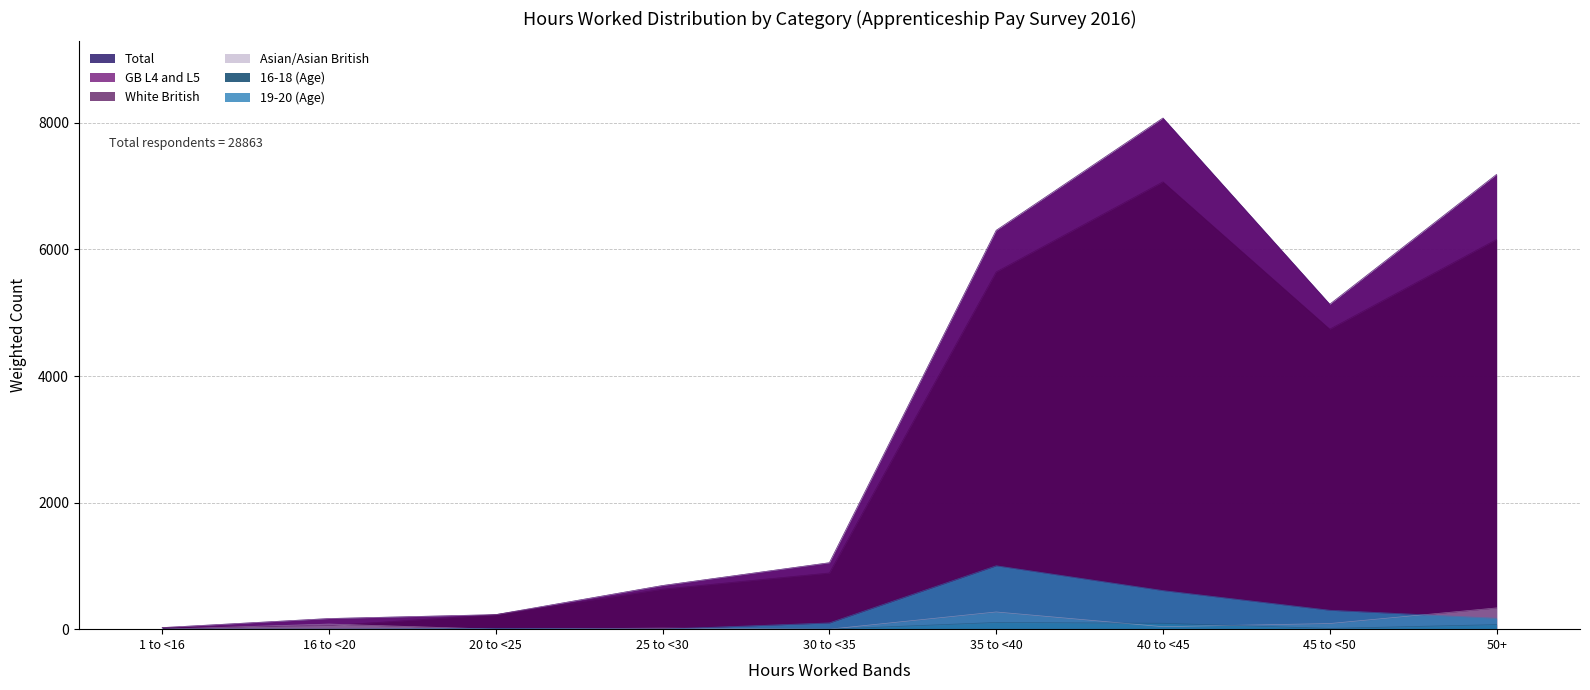

True or false: Total and GB L4 and L5 cross at least once.

False